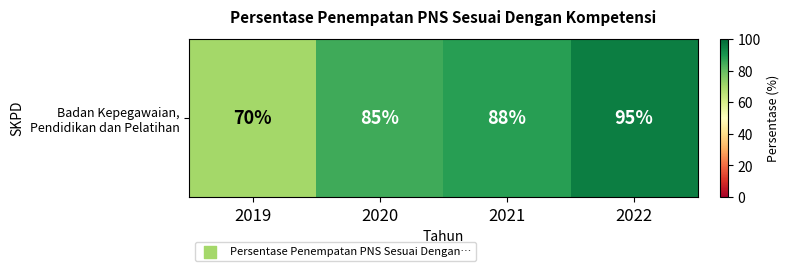

Rank the categories by value from lowest to highest.

2019, 2020, 2021, 2022